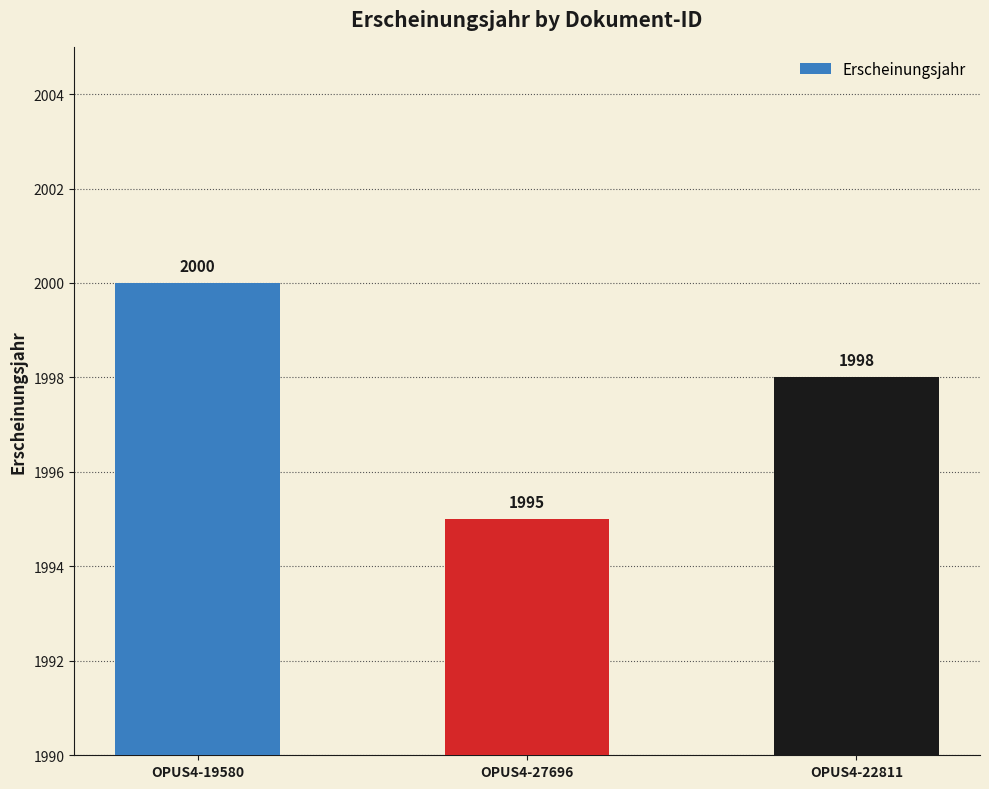

What is the difference between the values at OPUS4-27696 and OPUS4-19580?

5